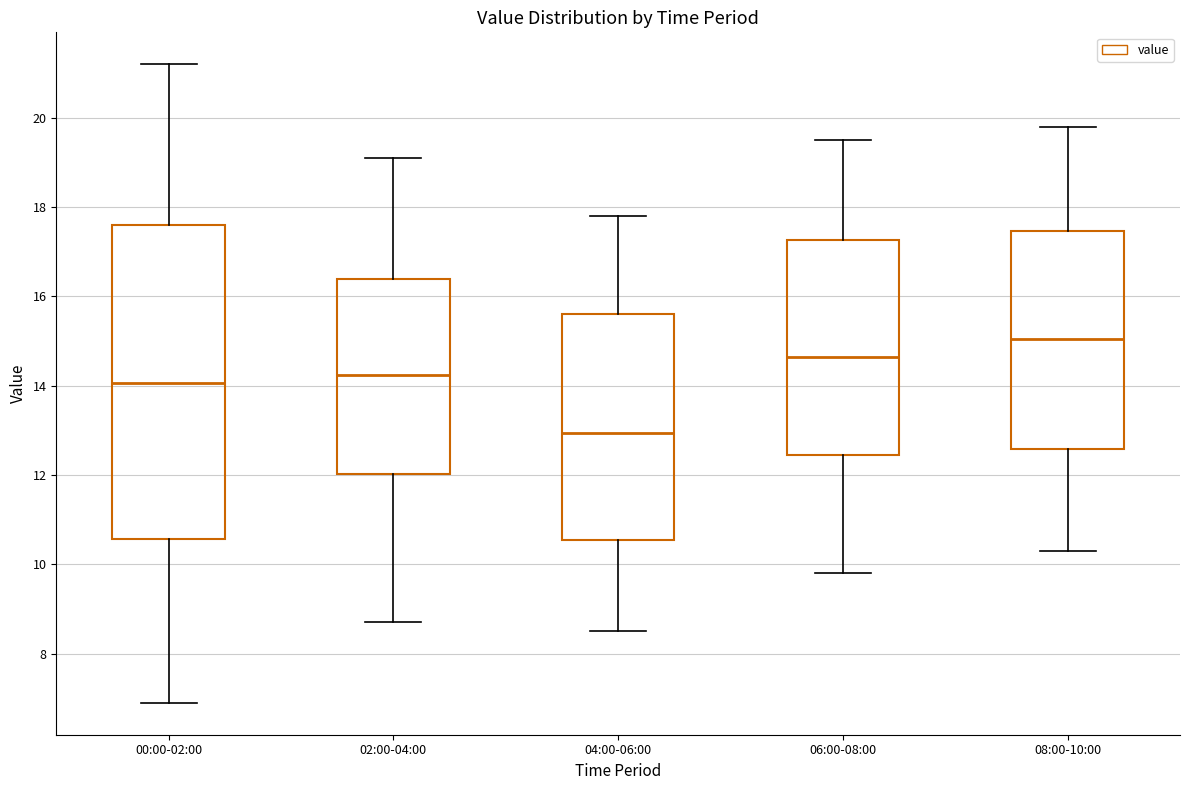

Where does the upper whisker of the box for 08:00-10:00 end on the y-axis? The values are not printed on the chart, so give them approximately, as read against the axis.

19.8